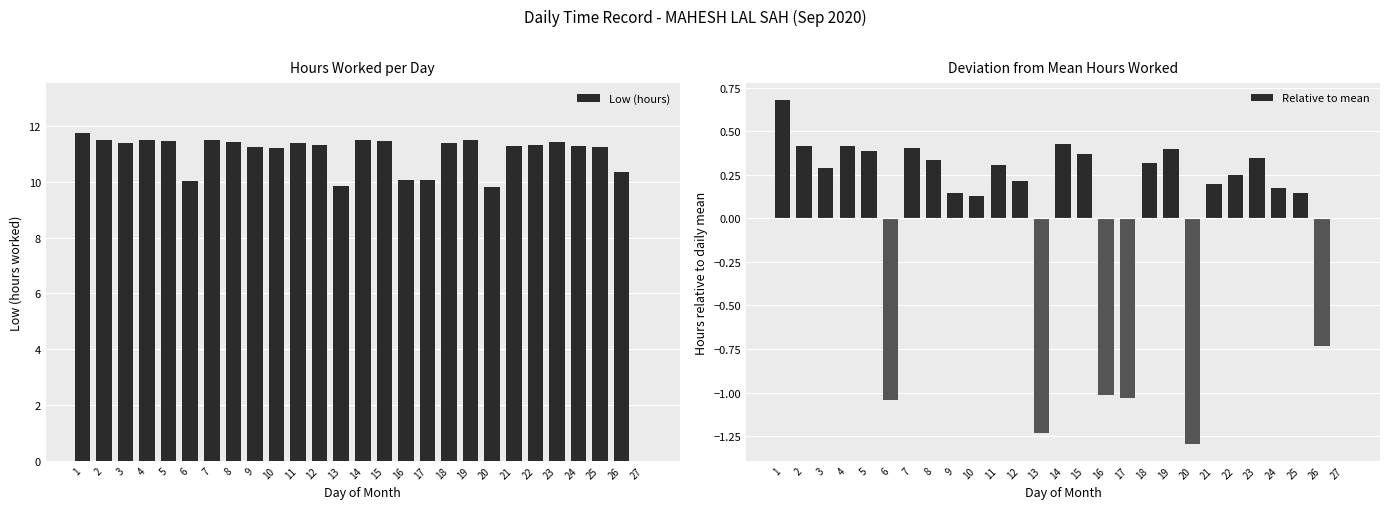

What are all the series names shown in the legend?

Low (hours), Relative to mean